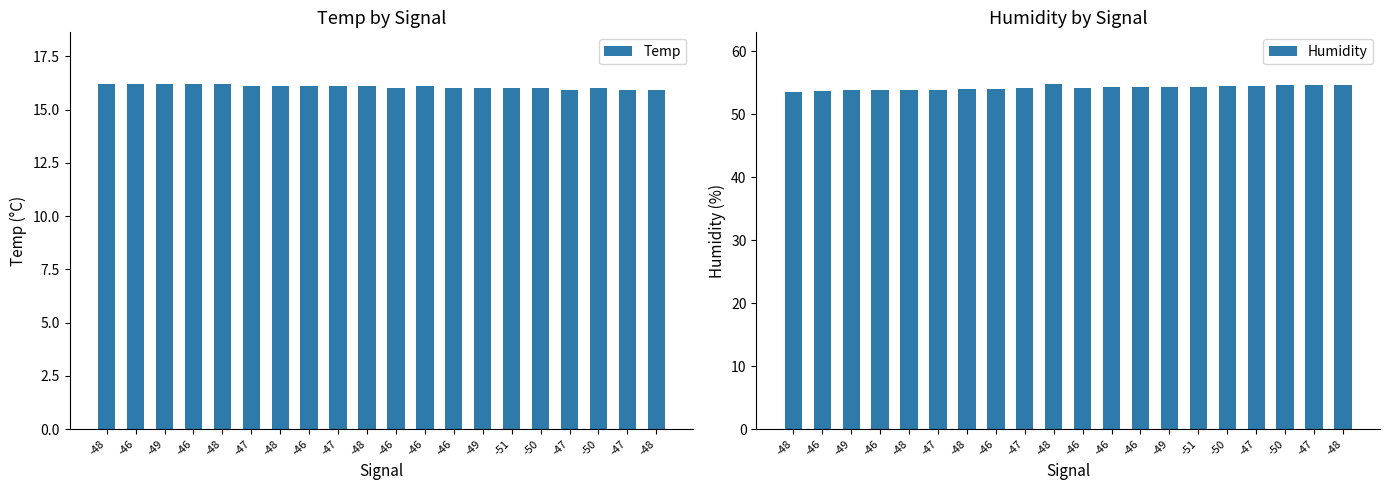

Reading left to right, transcribe all the data shown in this chart.

Temp: 16.2	16.2	16.2	16.2	16.2	16.1	16.1	16.1	16.1	16.1	16.0	16.1	16.0	16.0	16.0	16.0	15.9	16.0	15.9	15.9
Humidity: 53.6	53.7	53.8	53.8	53.9	53.9	54.0	54.0	54.1	54.8	54.2	54.3	54.3	54.3	54.4	54.5	54.5	54.6	54.6	54.7